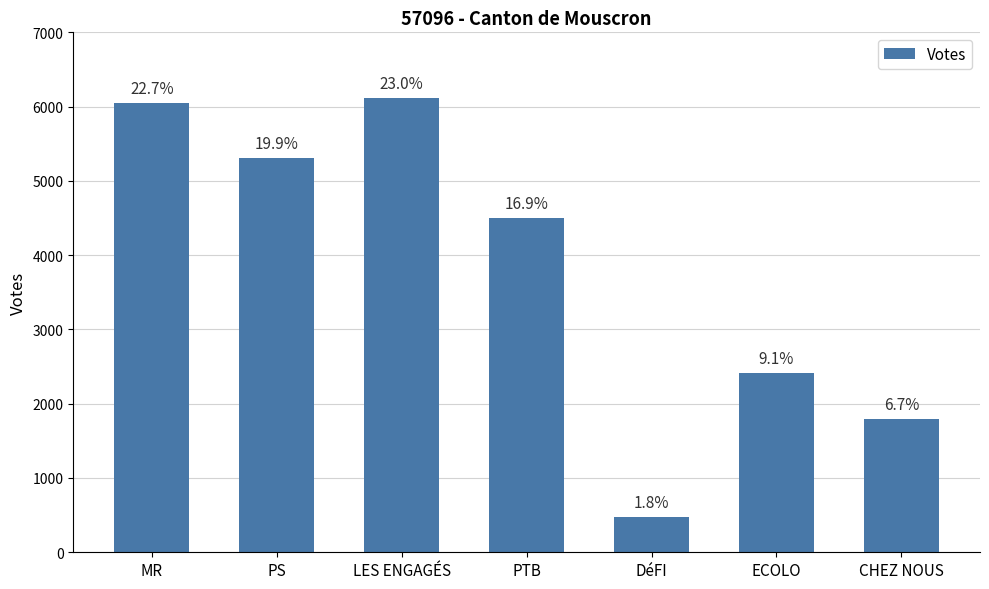

How many bars are there in total?

7